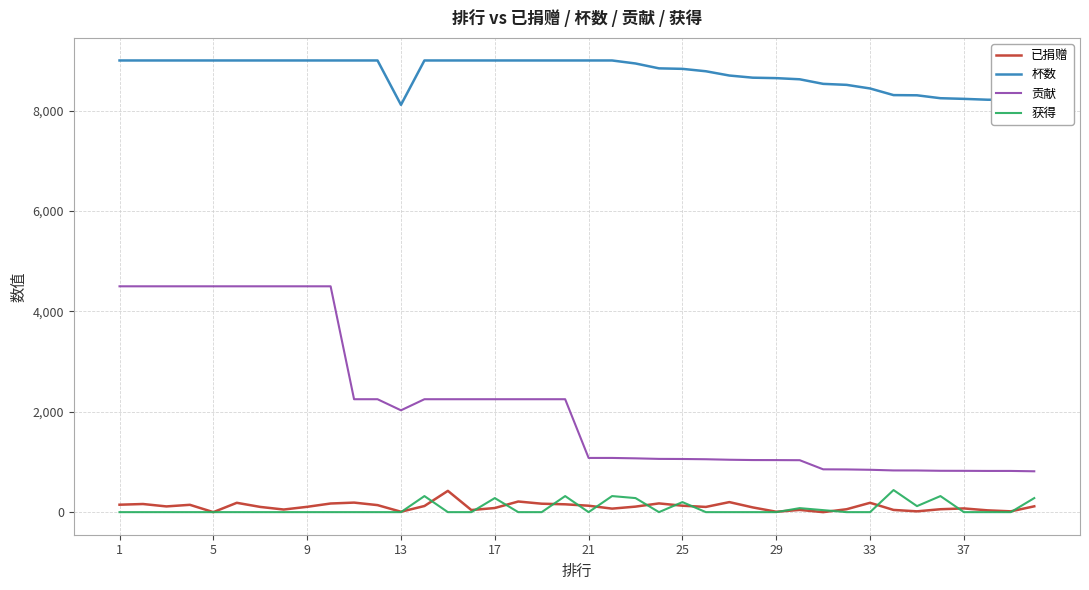

What is the maximum value shown in the chart?

9000